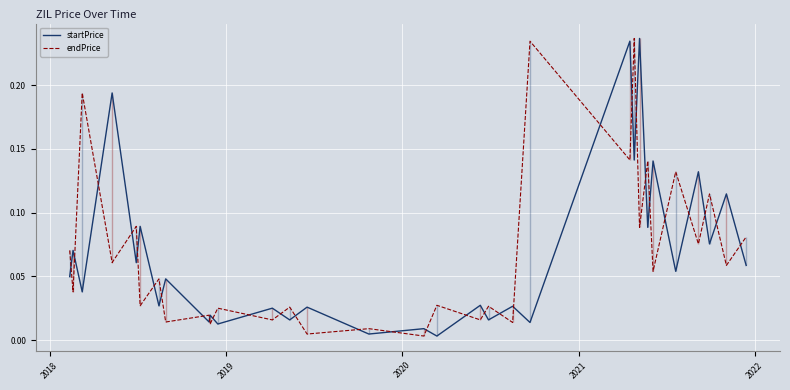

What is the difference between the second highest and minimum values in the endPrice series?

0.2